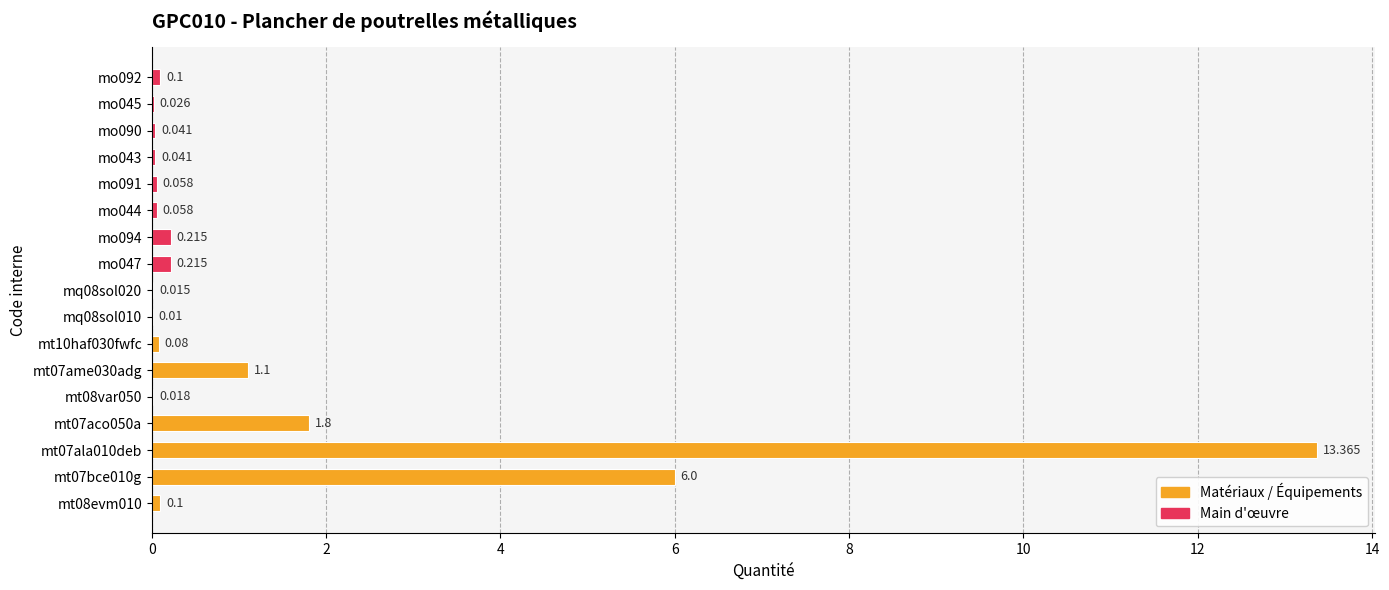

Reading left to right, extract all data points from this chart.

0.1	6.0	13.4	1.8	0.0	1.1	0.1	0.0	0.0	0.2	0.2	0.1	0.1	0.0	0.0	0.0	0.1